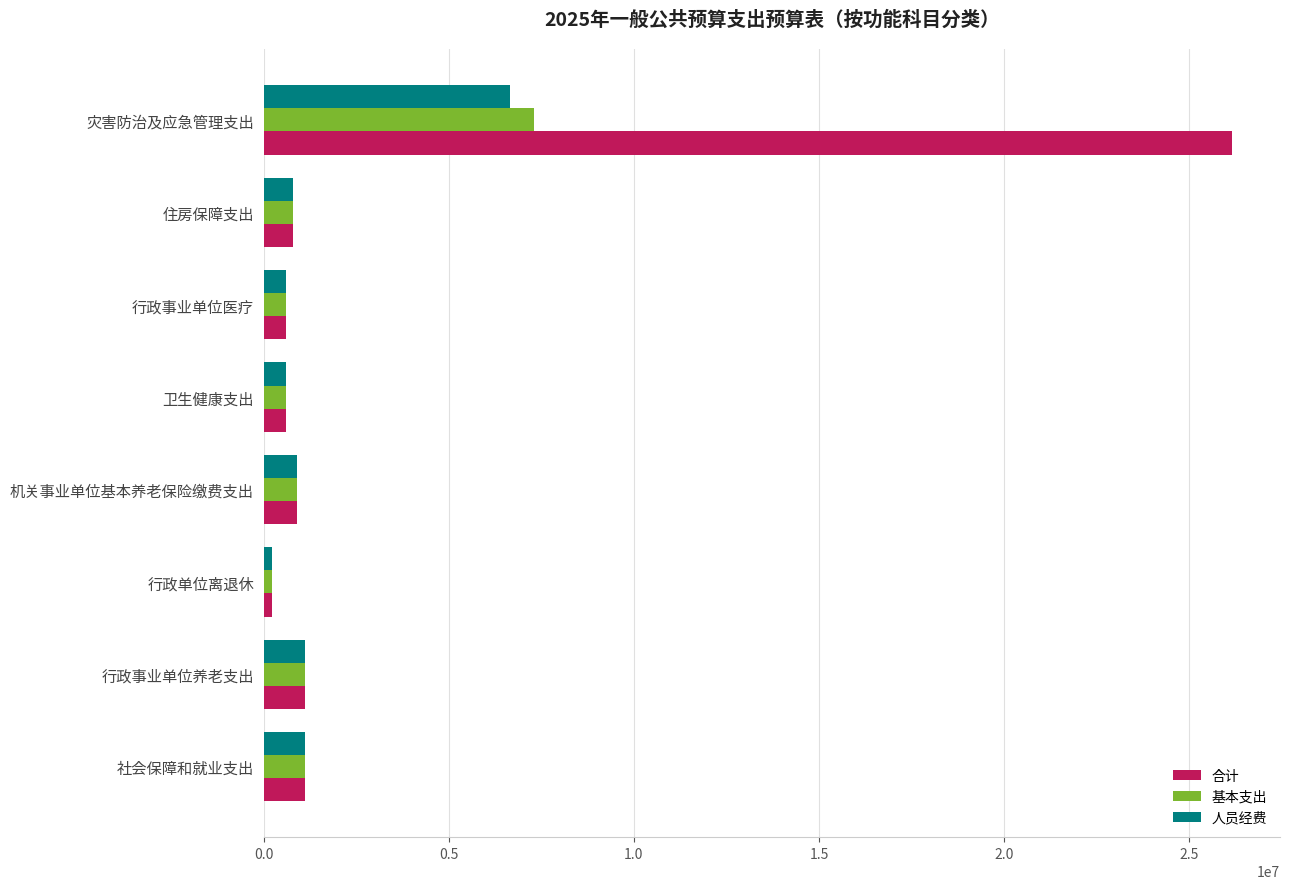

Is the value of 基本支出 at 行政单位离退休 greater than the value of 人员经费 at 住房保障支出?

No